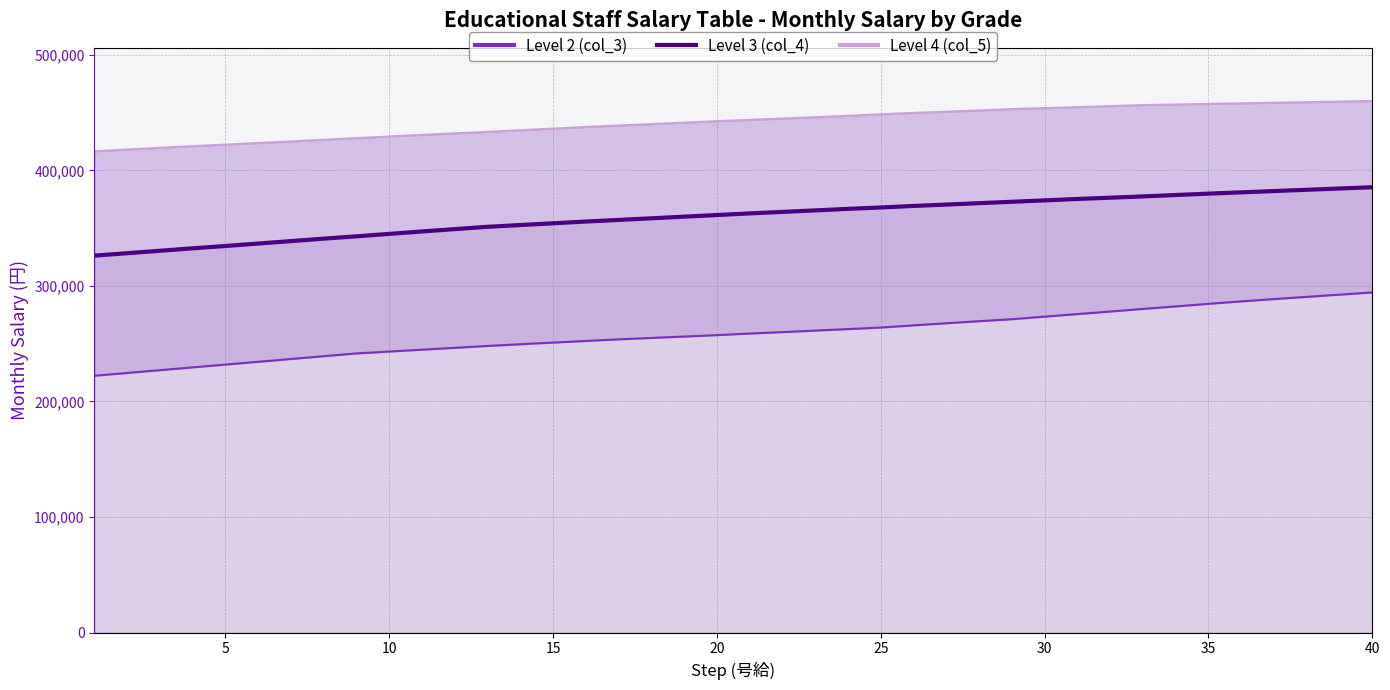

What is the lowest value of the Level 3 (col_4) series?

326199